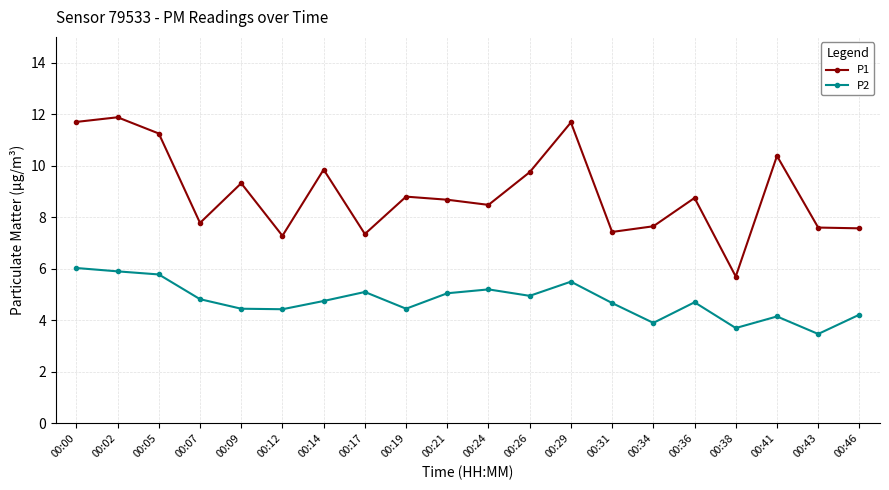

The value of P1 at 00:19 is 8.8. True or false?

True